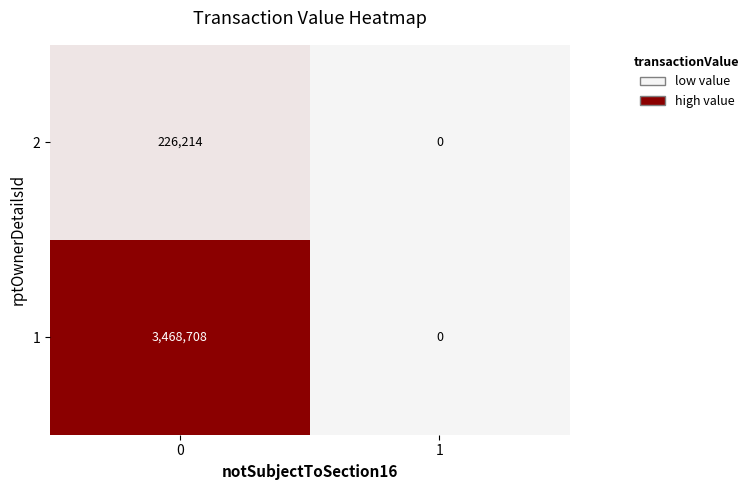

At which category does the chart reach its minimum across all series?

1